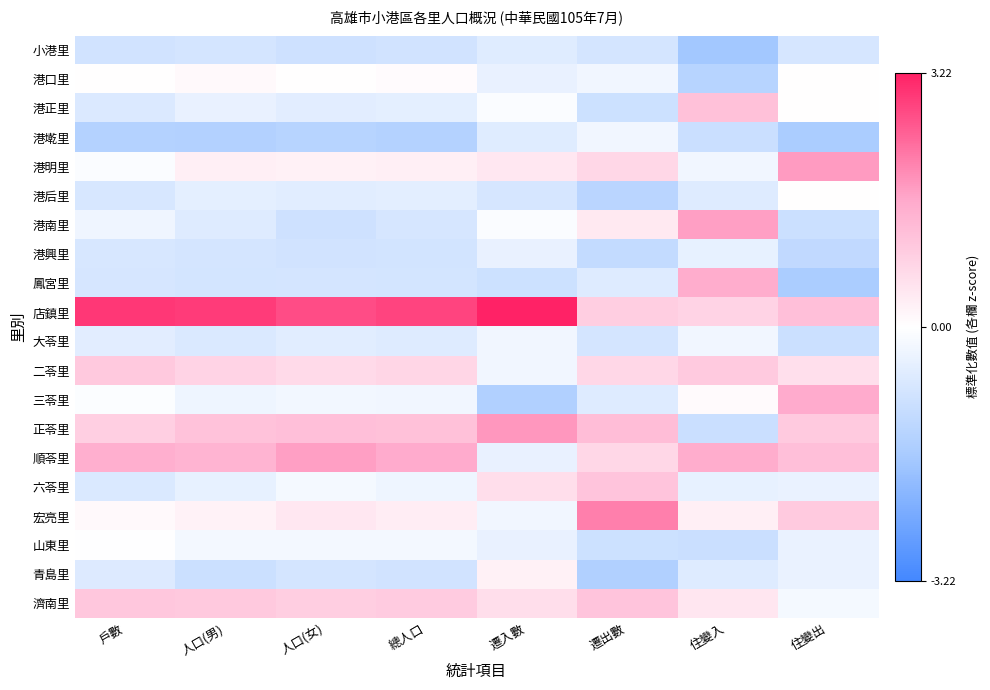

Count the number of categories in the chart.

8